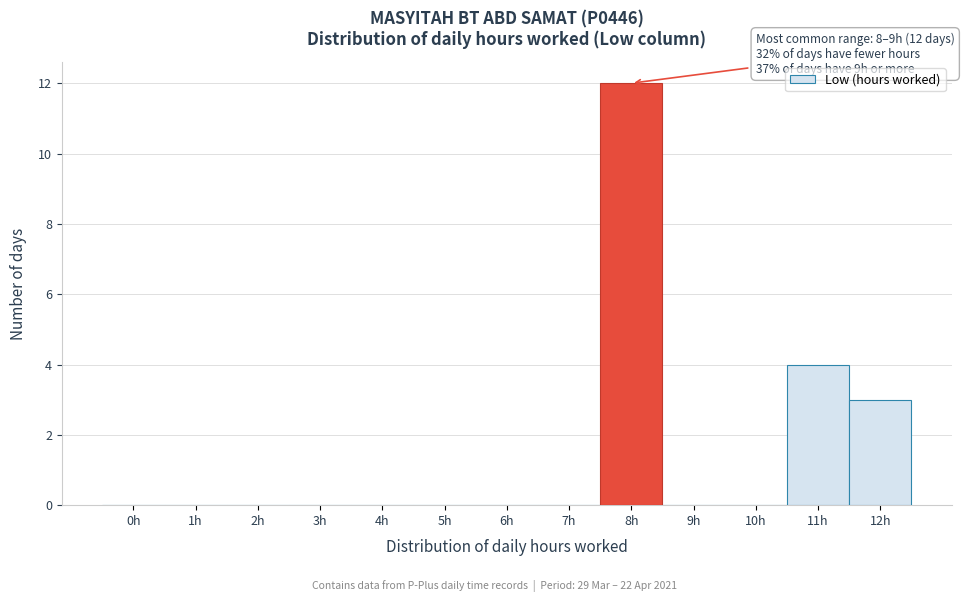

What is the change in value from 10h to 11h?

+4